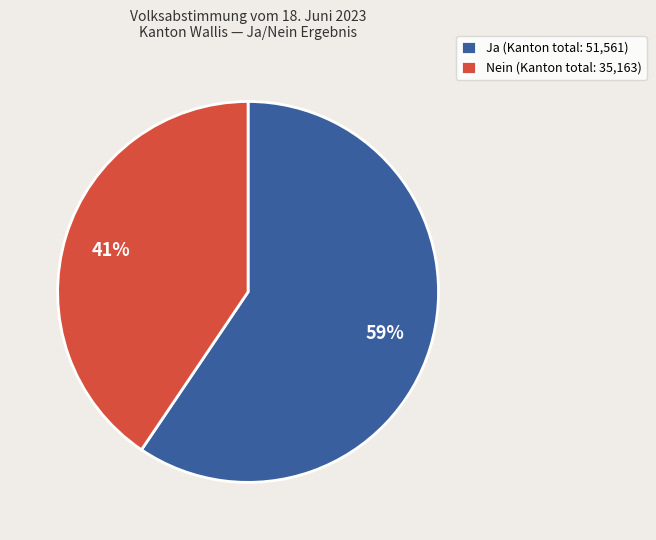

Rank the categories by value from highest to lowest.

Ja, Nein